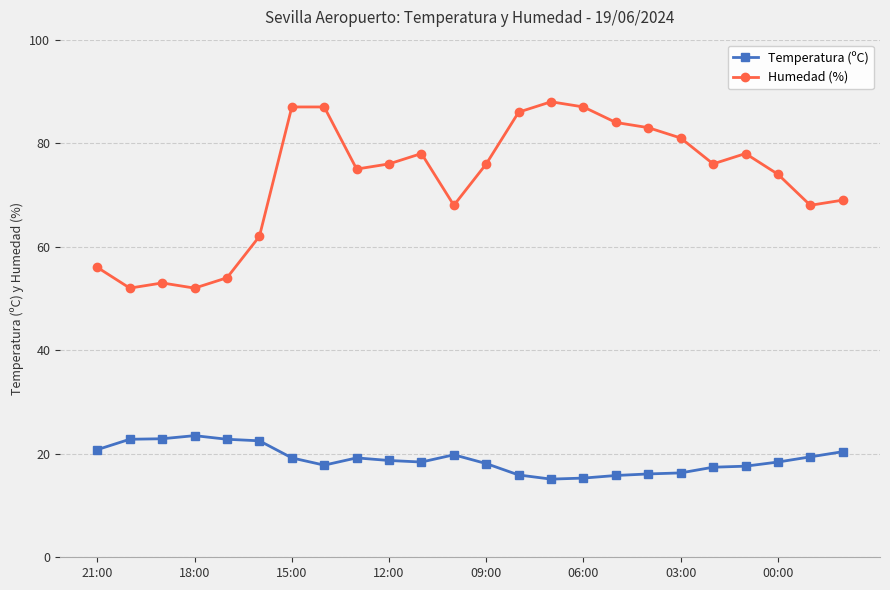

List the series in order of their peak value, highest first.

Humedad (%), Temperatura (ºC)